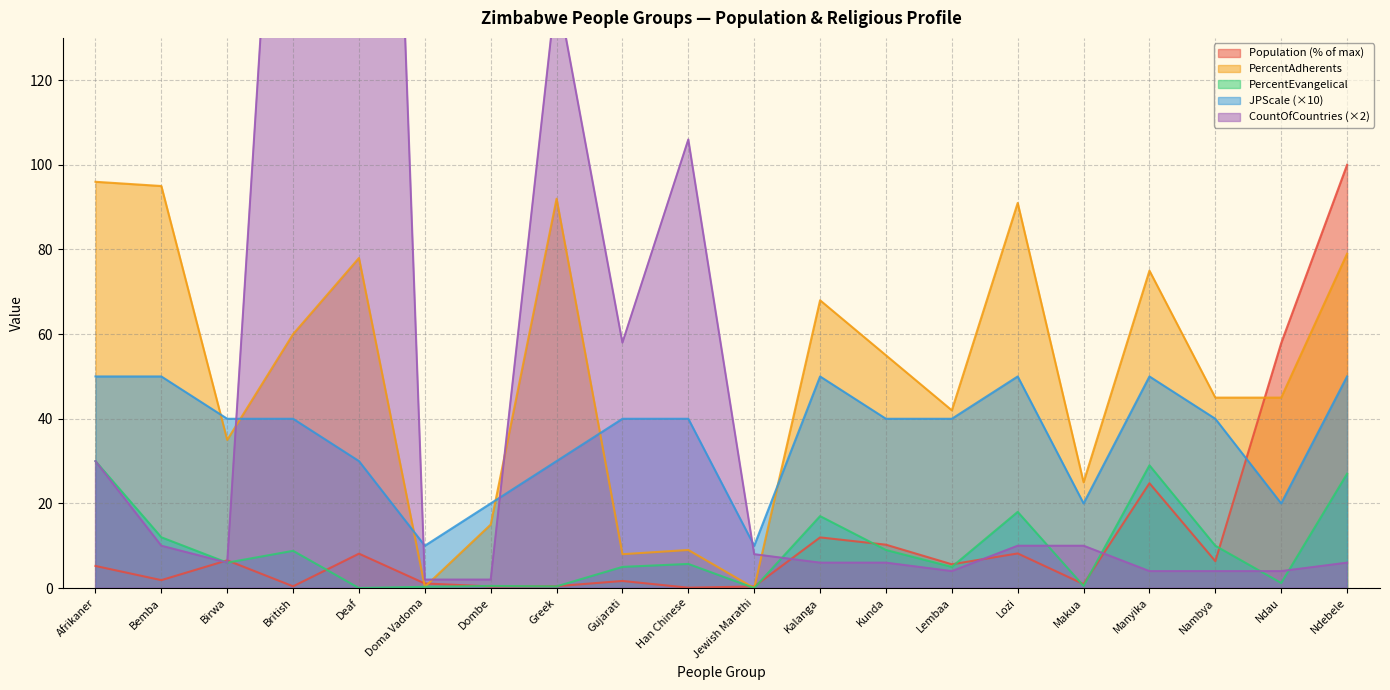

What is the difference between the maximum and minimum values in the Population series?

99.9